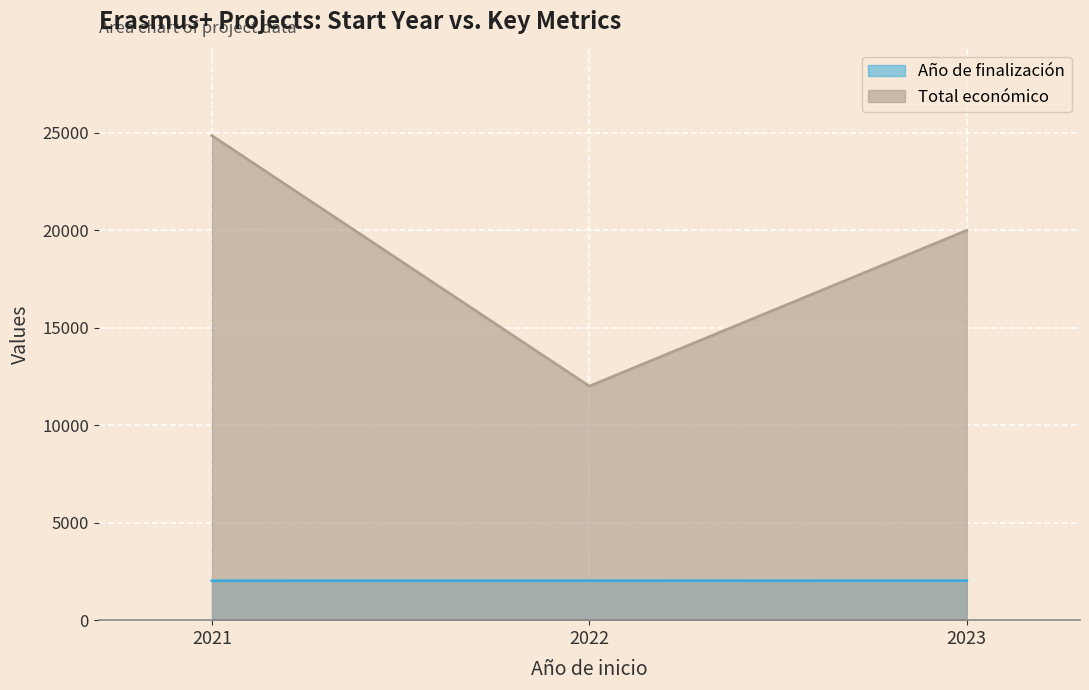

What is the sum of all Año de finalización values?

6069